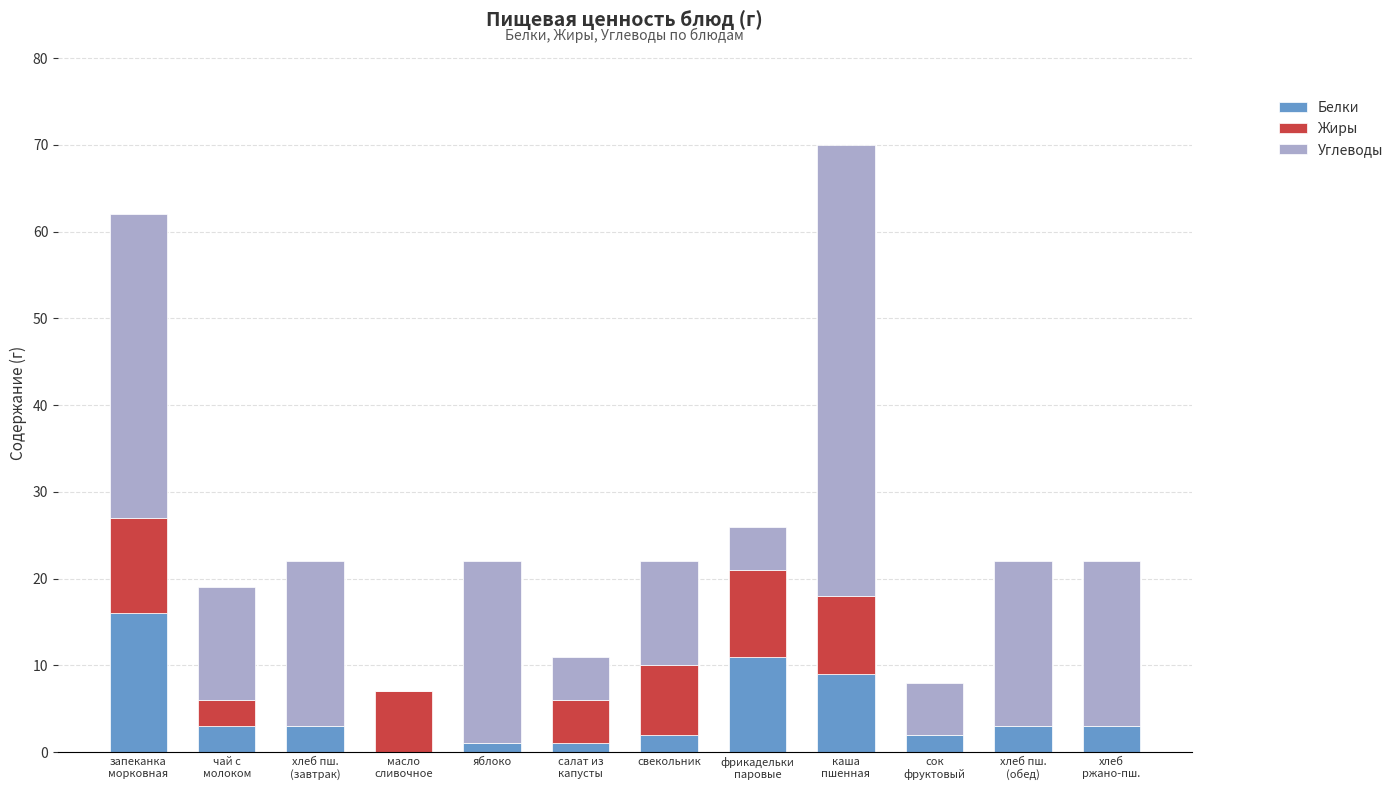

What is the sum of all Белки values?

54